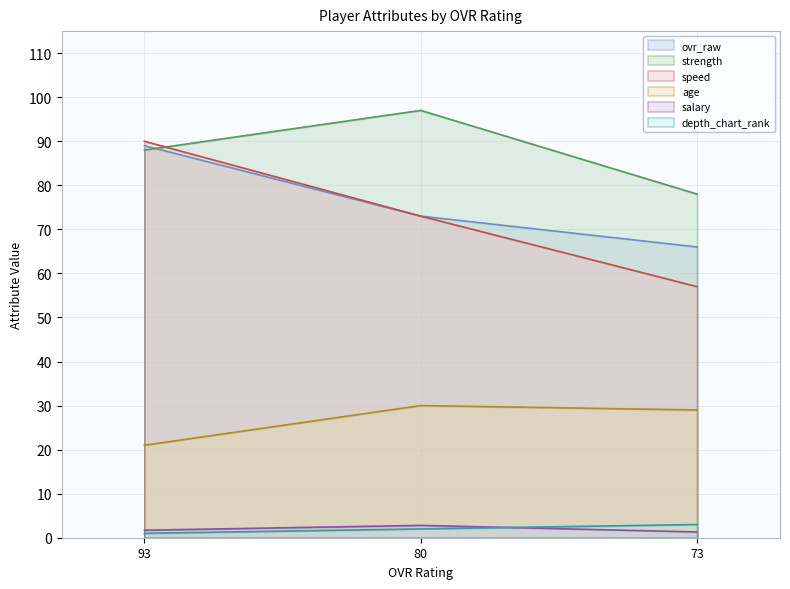

Reading right to left, extract all data points from this chart.

ovr_raw: 73=66.0	80=73.0	93=89.0
strength: 73=78.0	80=97.0	93=88.0
speed: 73=57.0	80=73.0	93=90.0
age: 73=29.0	80=30.0	93=21.0
salary: 73=1.3	80=2.8	93=1.7
depth_chart_rank: 73=3.0	80=2.0	93=1.0